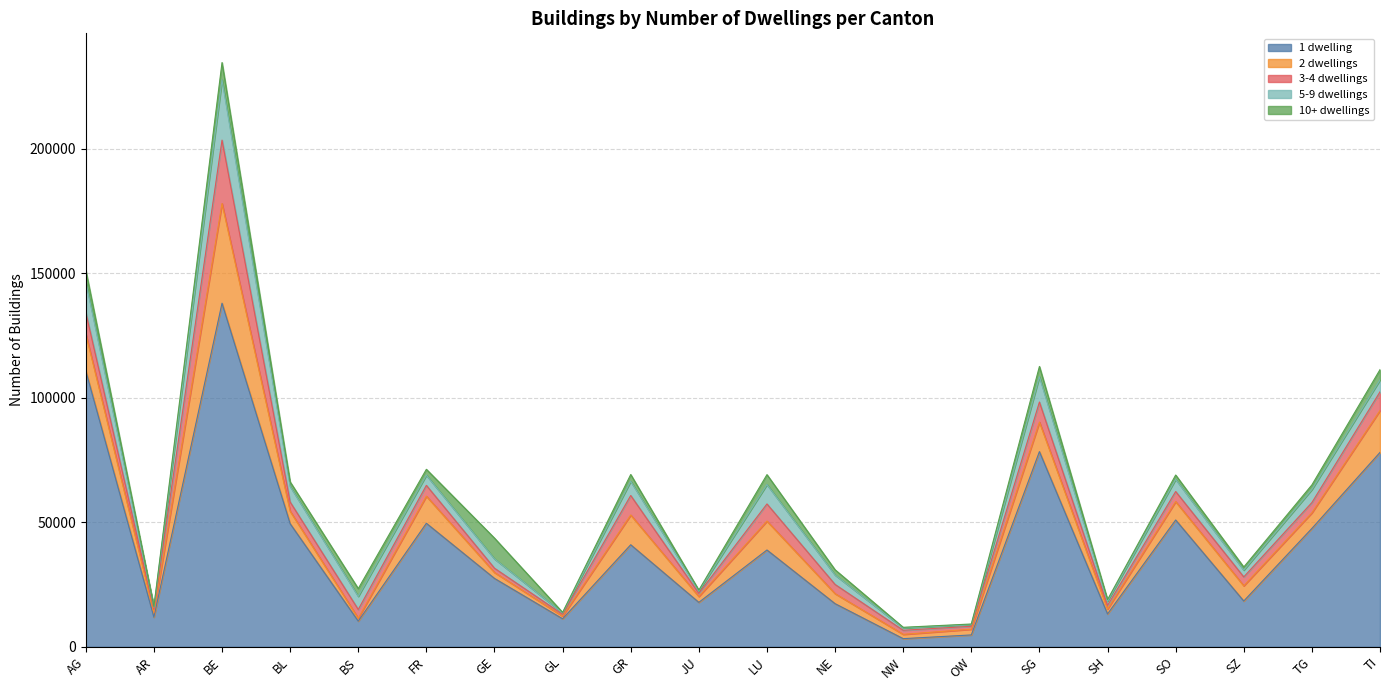

What position from the left is FR?

6